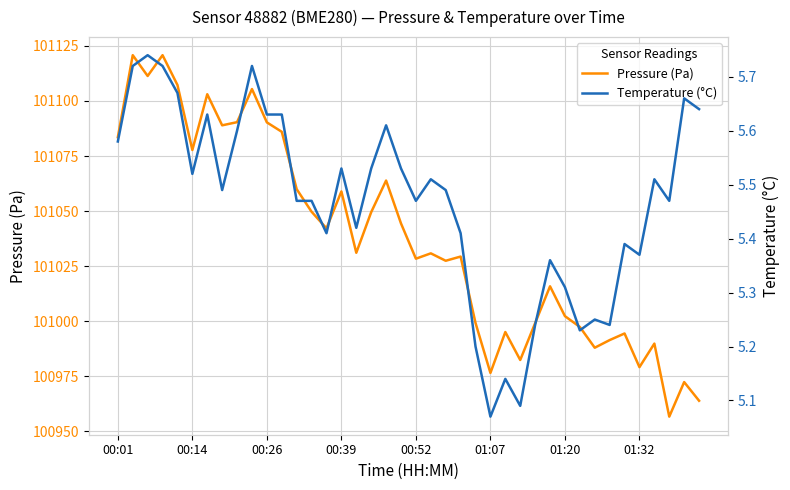

Rank the series by their maximum value, from highest to lowest.

pressure, temperature